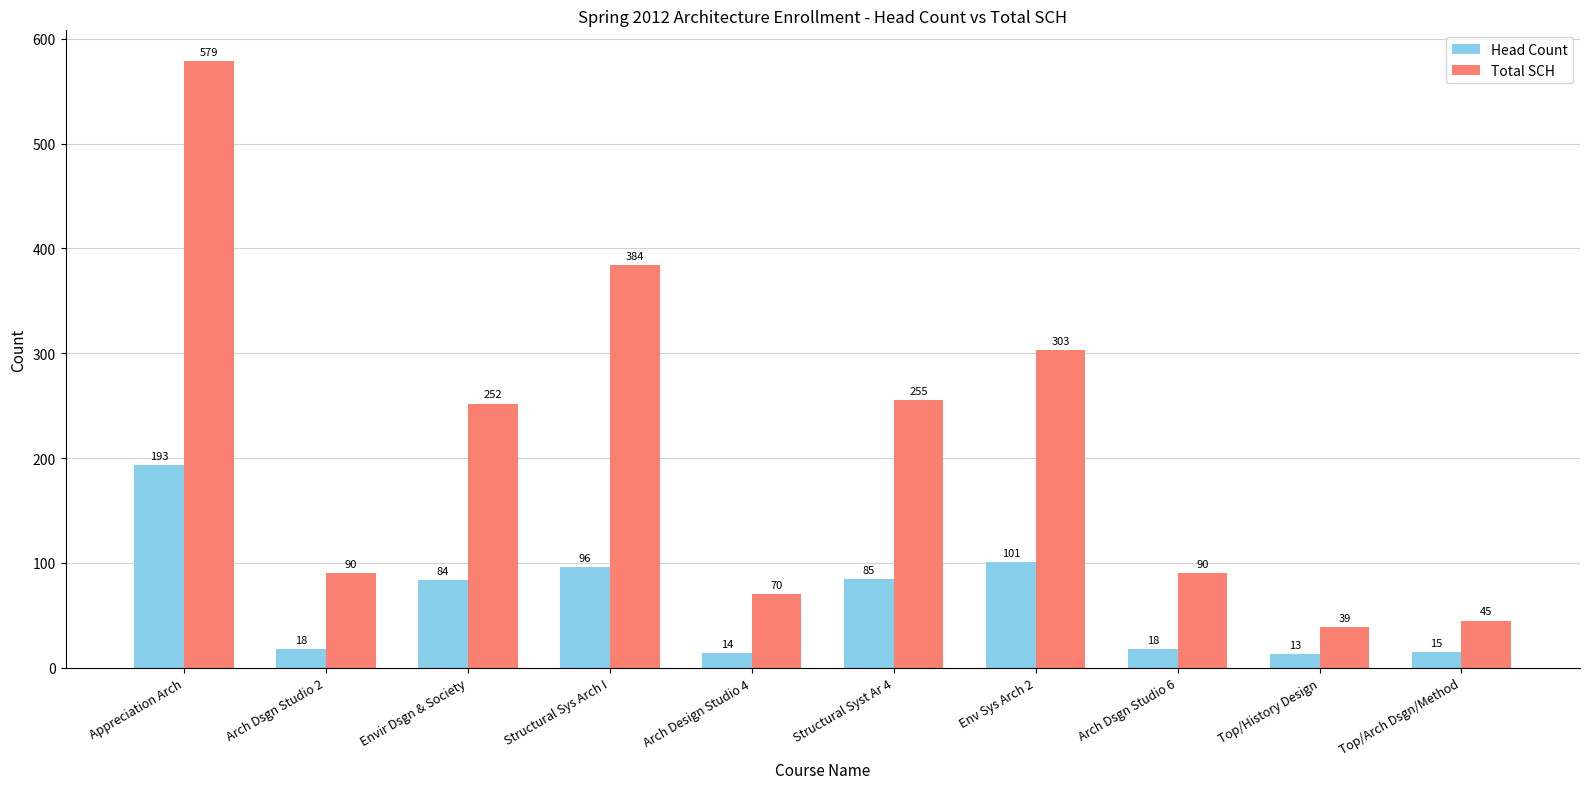

What is the label of the 9th bar from the left?

Top/History Design